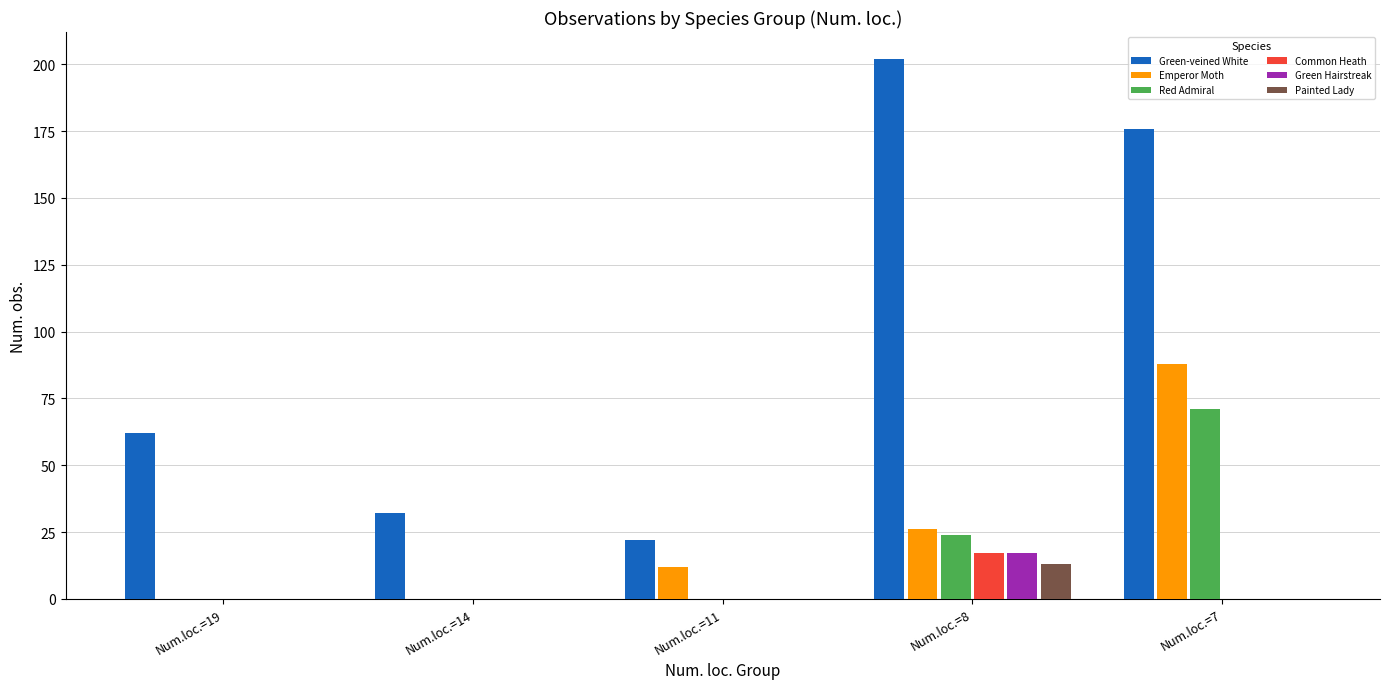

How many categories are shown in the chart?

5